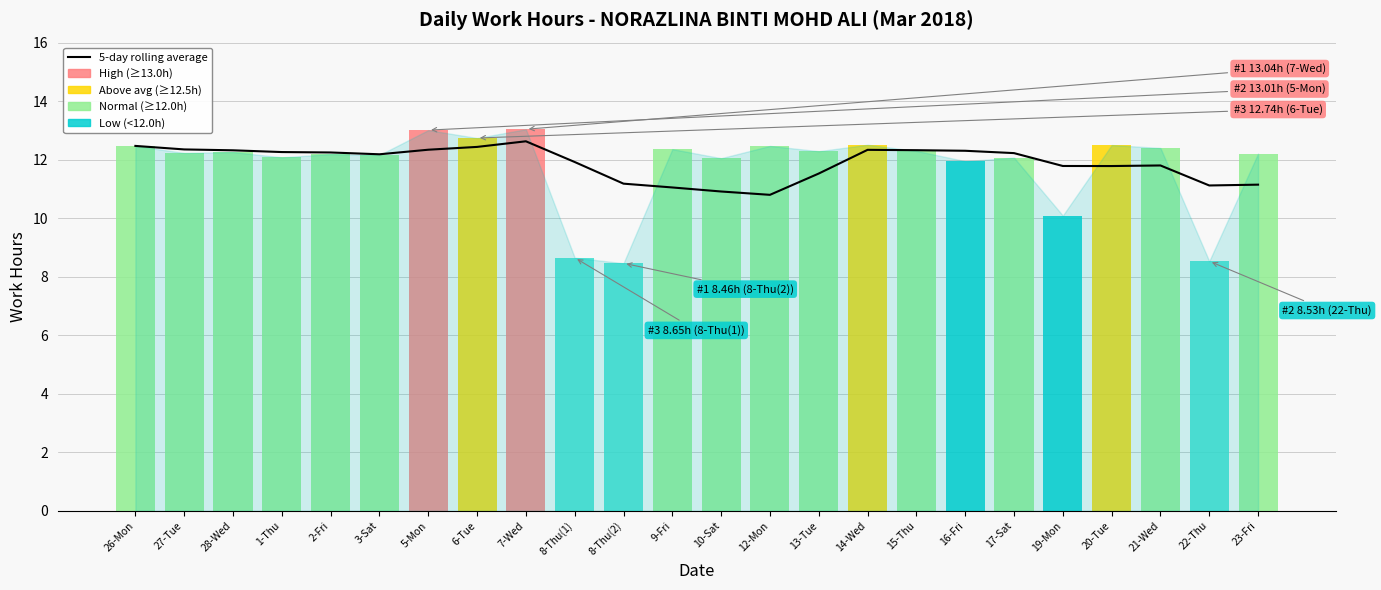

At which category does the data reach its first local peak?

7-Wed